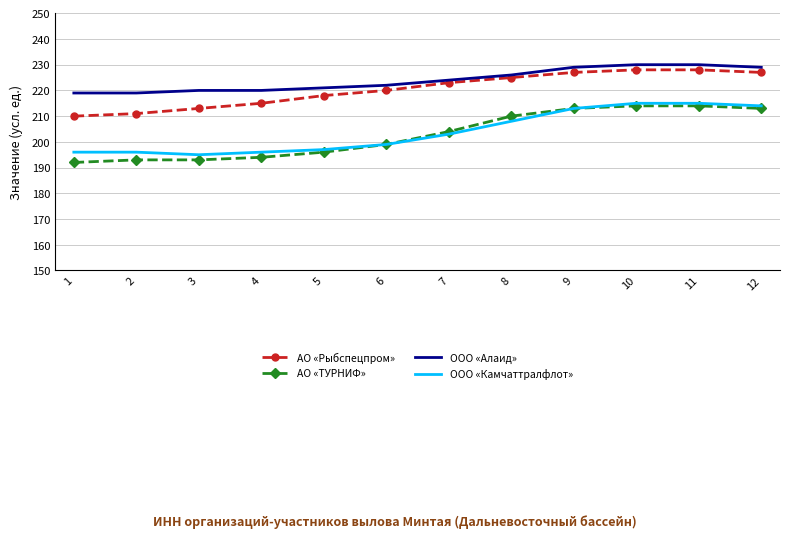

List the series in order of their peak value, lowest first.

АО «ТУРНИФ», ООО «Камчаттралфлот», АО «Рыбспецпром», ООО «Алаид»